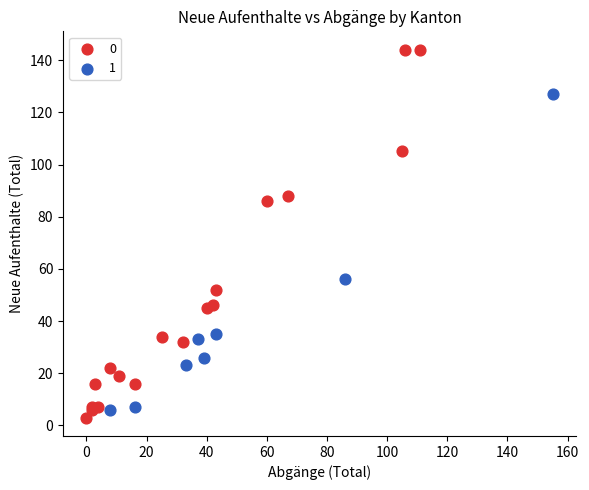

What are all the series names shown in the legend?

0, 1